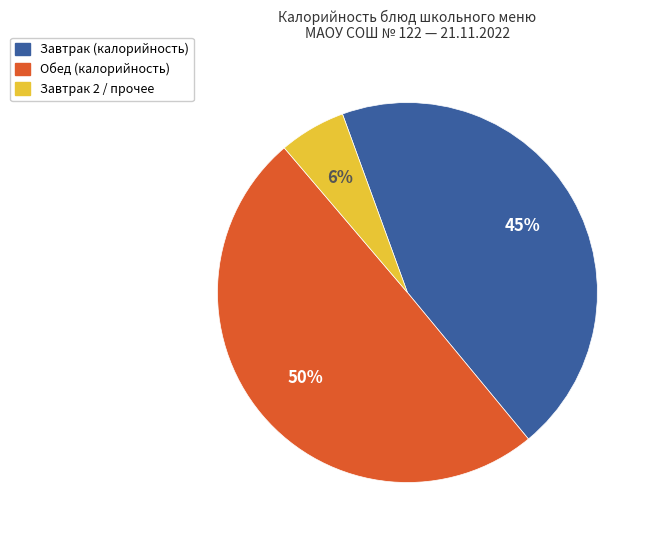

How many segments does this pie chart have?

3